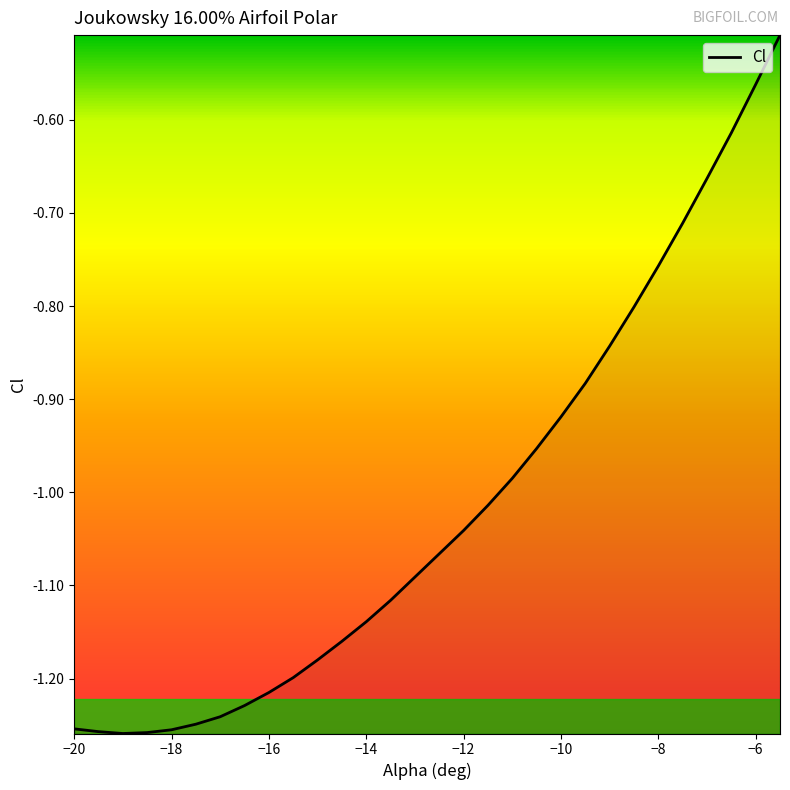

True or false: the data has more than 1 interior local peaks.

False